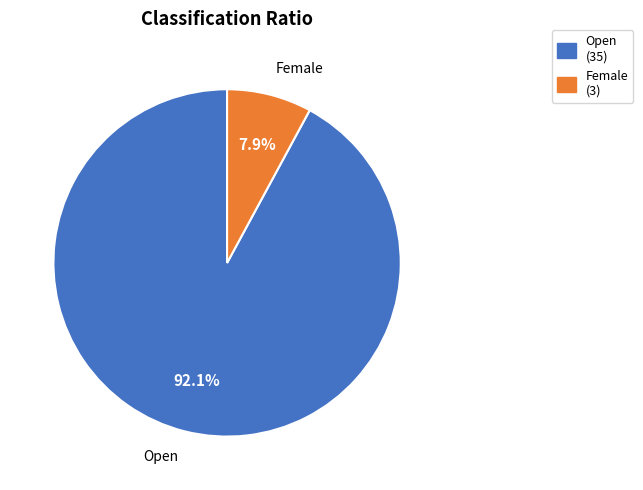

What is the total percentage of Open and Female?

100.0%